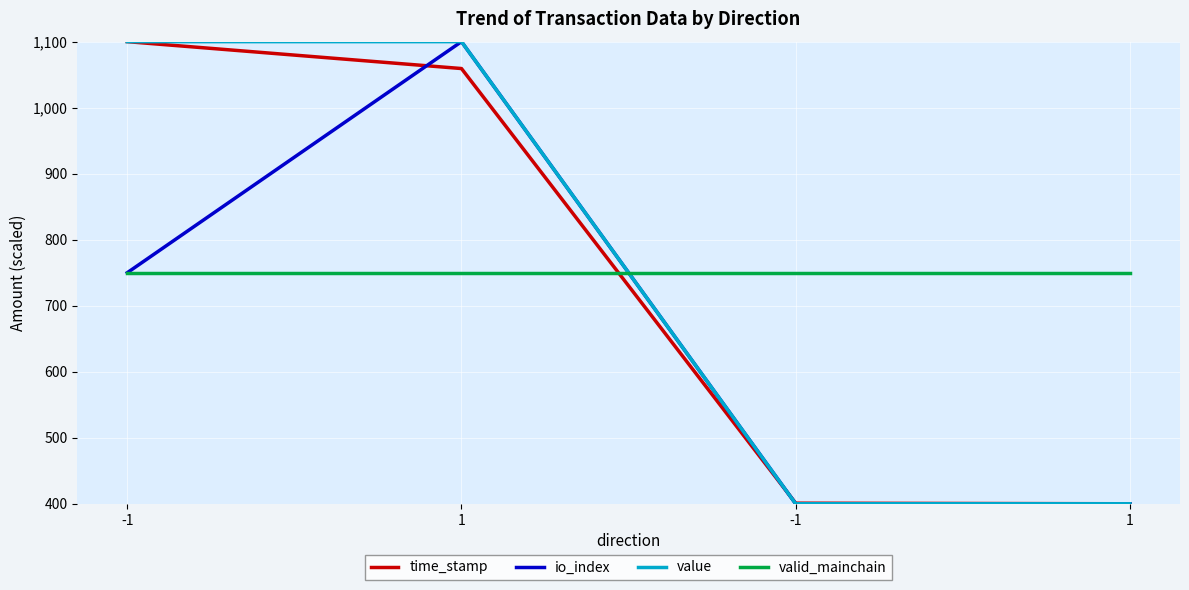

Between 1 and -1, which series saw the biggest shift?

io_index